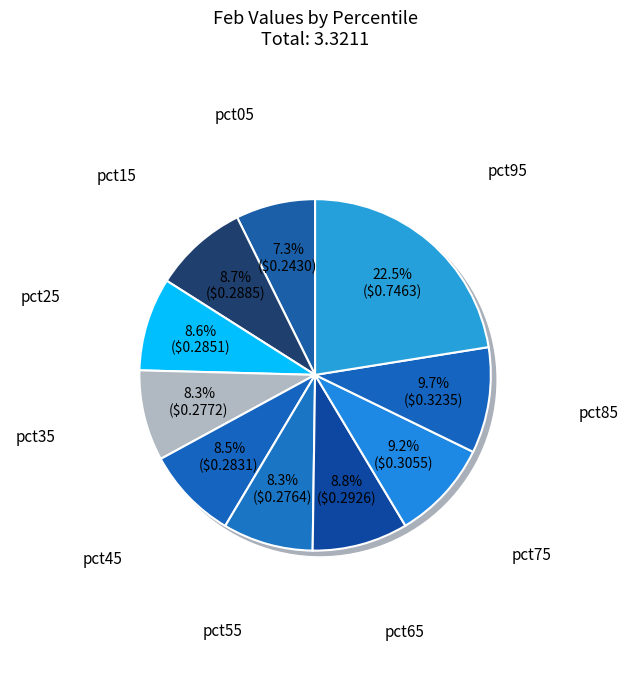

What percentage is the pct15 slice, to the nearest percent?

9%